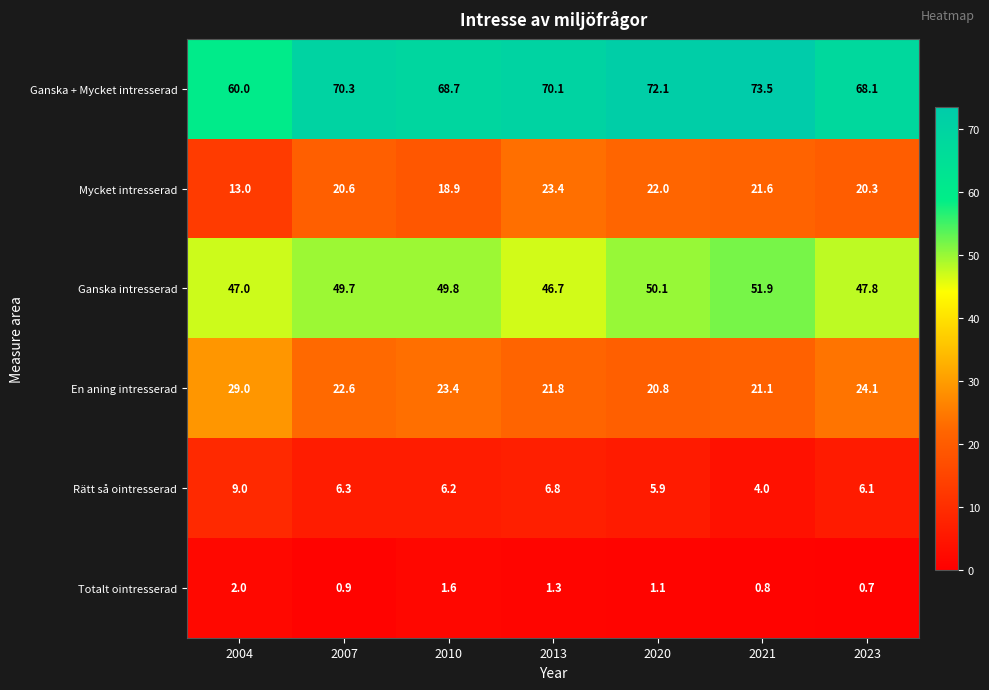

What is the sum of all Rätt så ointresserad values?

44.3